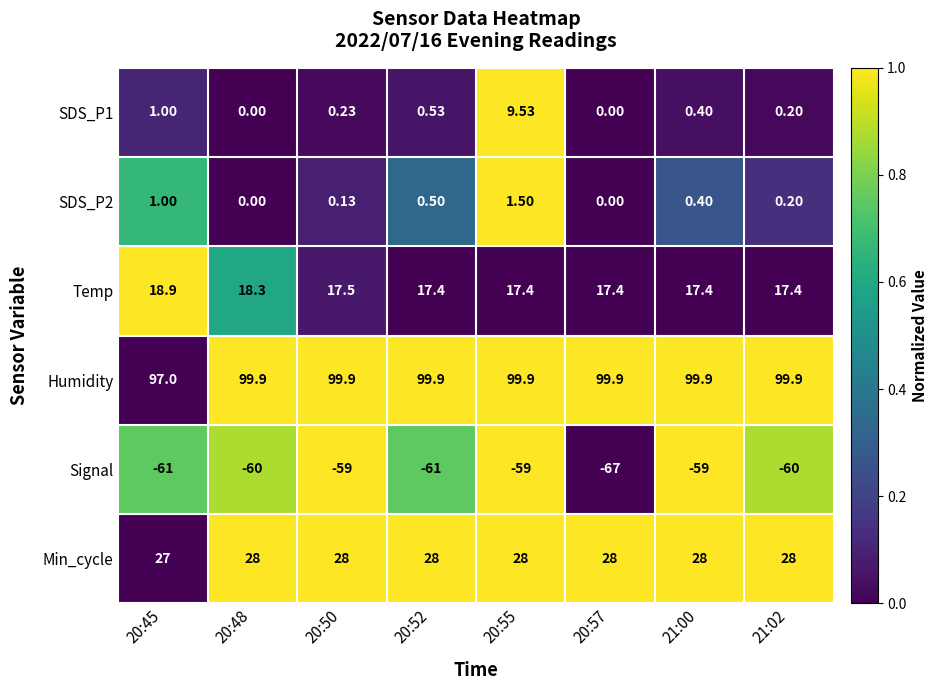

At which category is the sum across all series the highest?

20:55